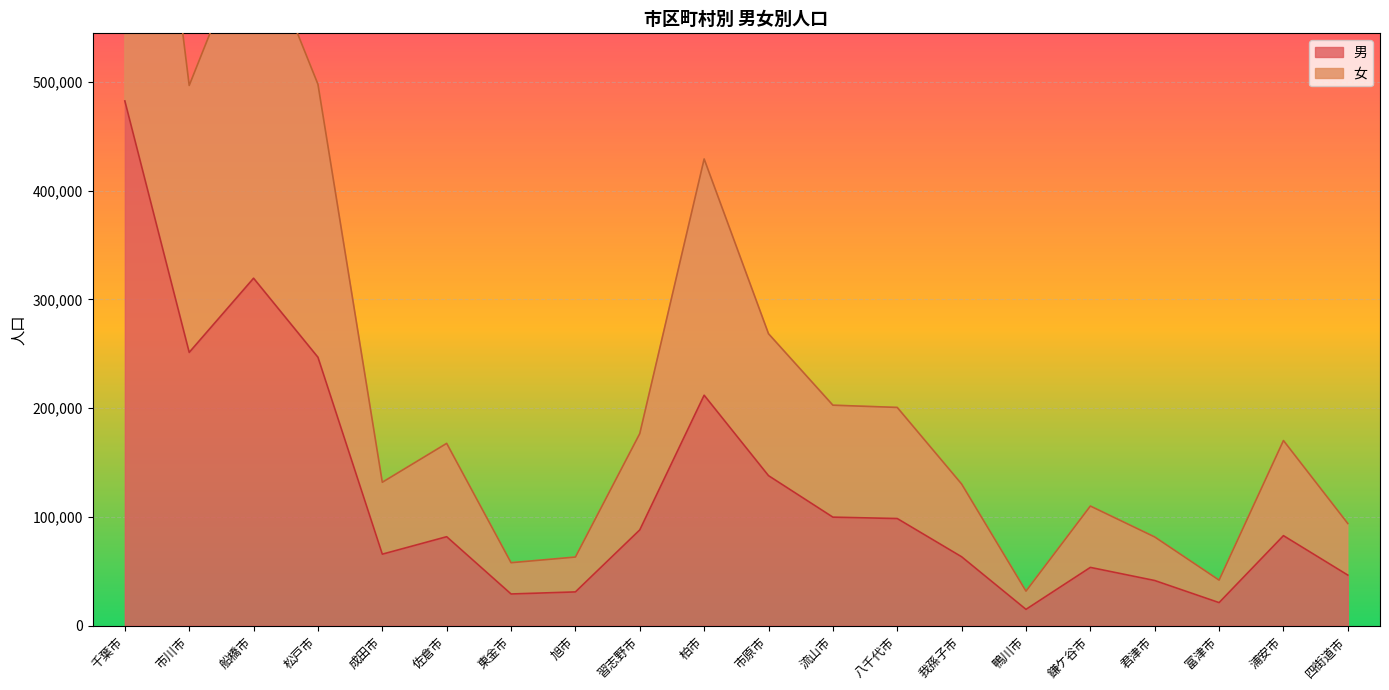

Reading left to right, list all the values displayed in this chart.

男: 千葉市=482390	市川市=251254	船橋市=319431	松戸市=246791	成田市=65778	佐倉市=81825	東金市=29187	旭市=31086	習志野市=88107	柏市=211891	市原市=137938	流山市=99814	八千代市=98531	我孫子市=63384	鴨川市=15050	鎌ケ谷市=53619	君津市=41556	富津市=21243	浦安市=82796	四街道市=46542
女: 千葉市=977434	市川市=496654	船橋市=644915	松戸市=497779	成田市=131888	佐倉市=167623	東金市=57945	旭市=63150	習志野市=176617	柏市=429068	市原市=268412	流山市=202734	八千代市=200676	我孫子市=130275	鴨川市=31802	鎌ケ谷市=110033	君津市=81612	富津市=41935	浦安市=170248	四街道市=93961